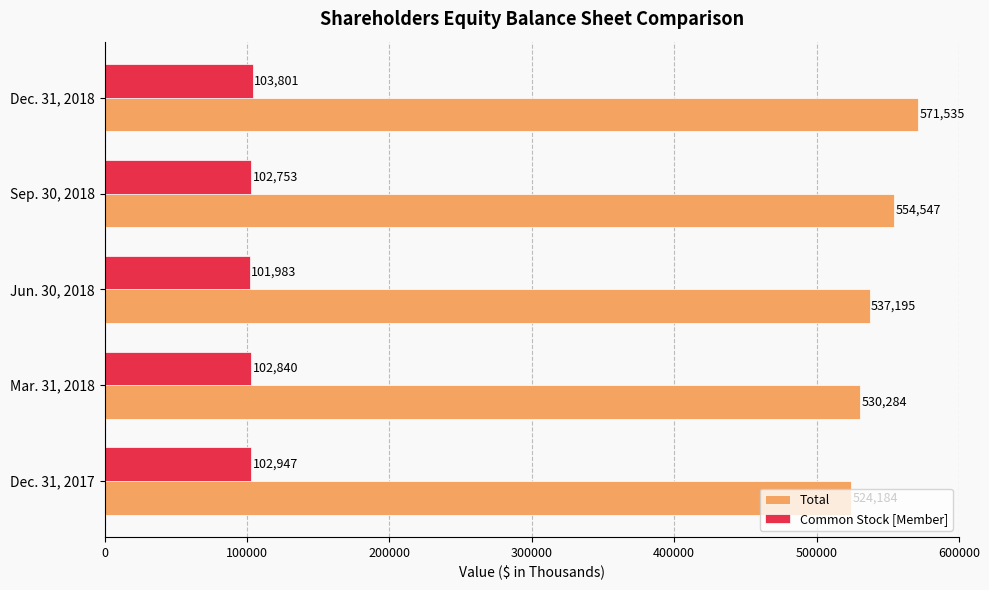

List the series in order of their overall mean, lowest first.

Common Stock [Member], Total